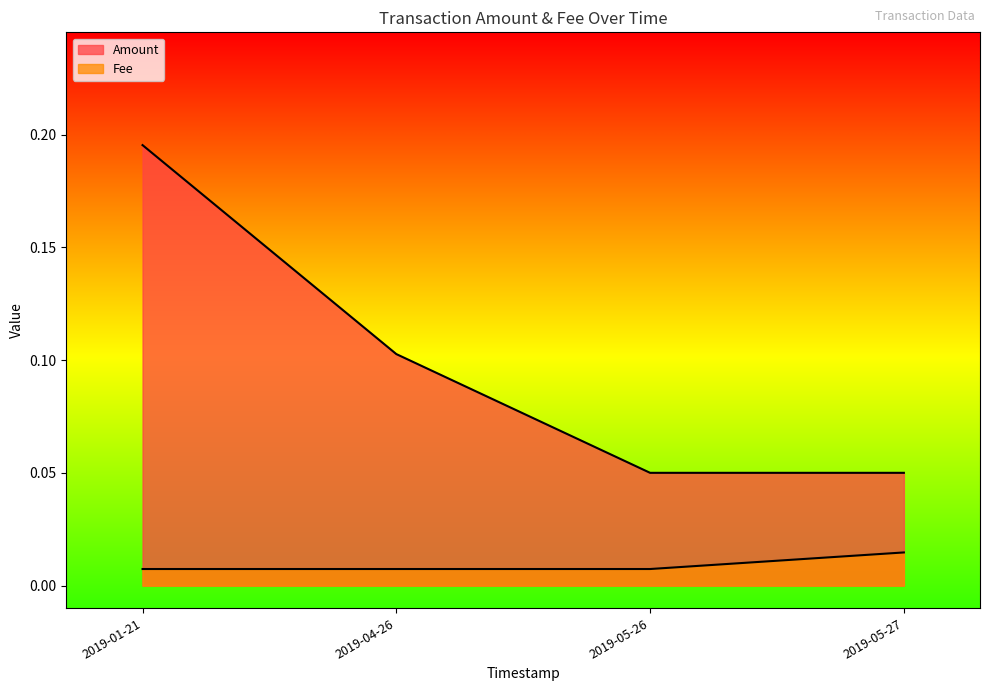

True or false: Amount and Fee cross at least once.

False